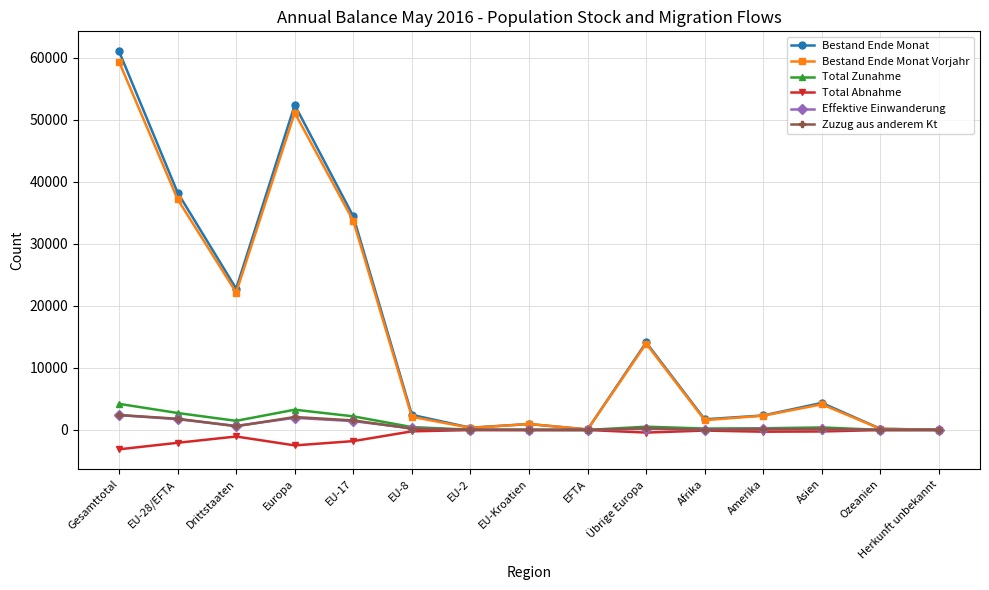

How many series are shown in this chart?

6